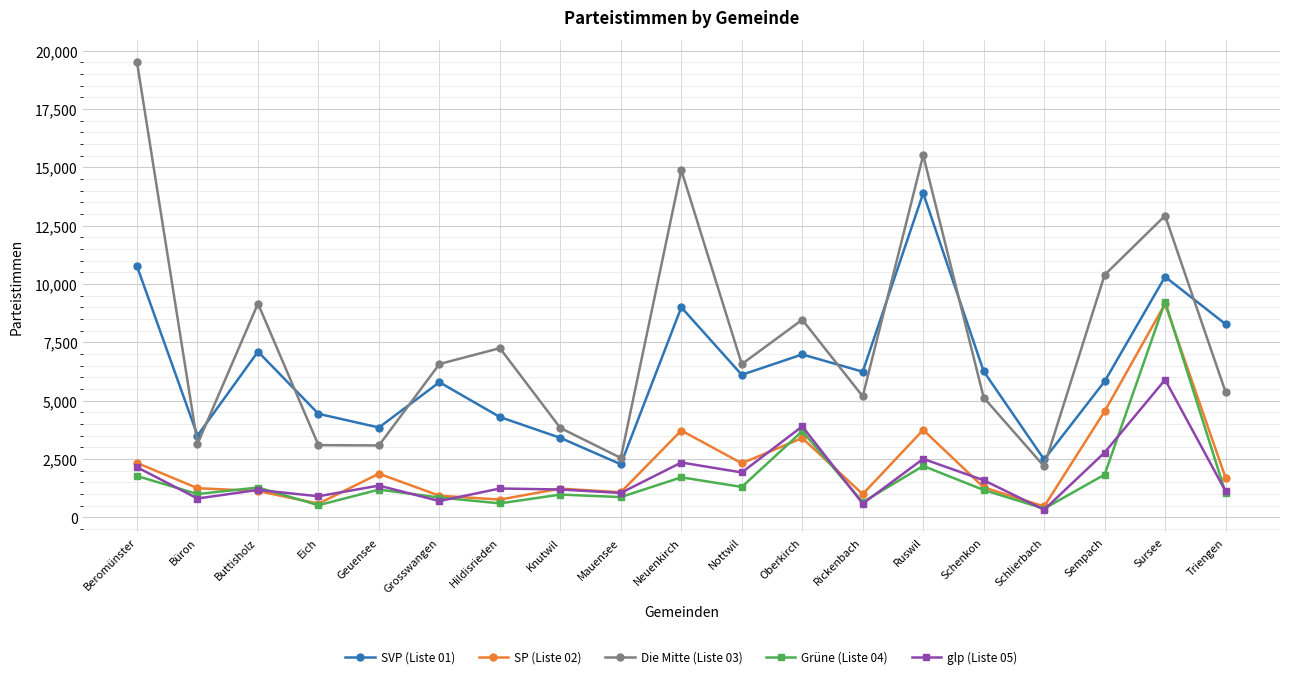

Which series has the largest range (max minus min)?

Die Mitte (Liste 03)